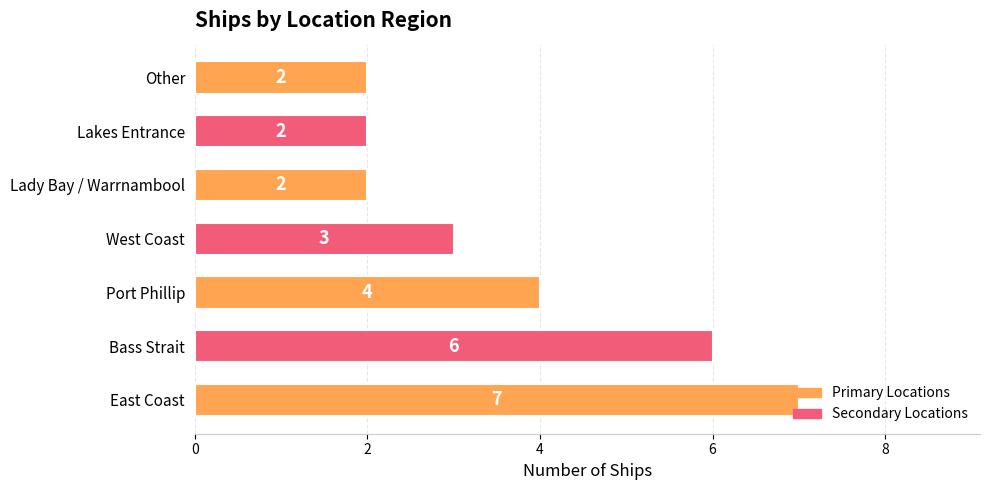

Between Other and East Coast, which is larger?

East Coast